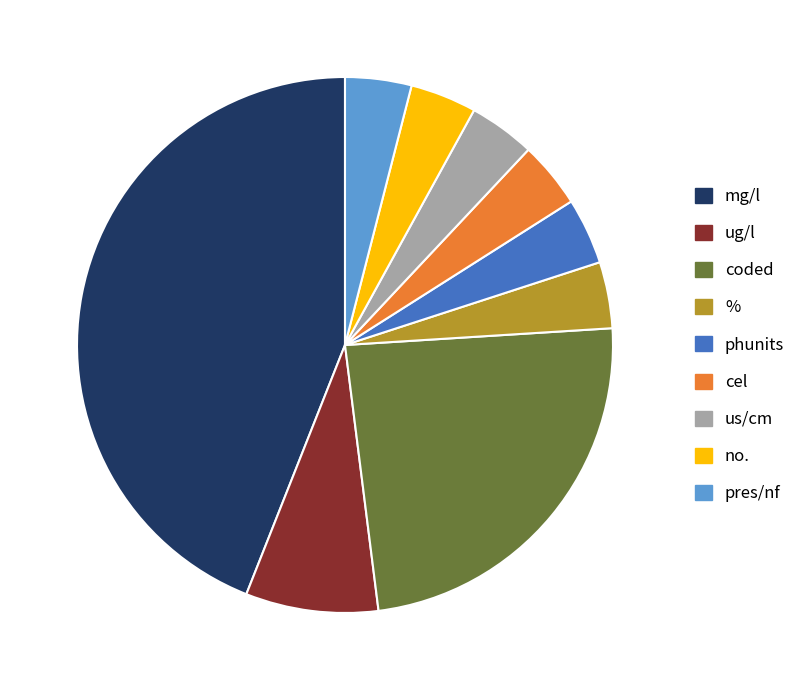

True or false: us/cm accounts for 4% of the total.

True